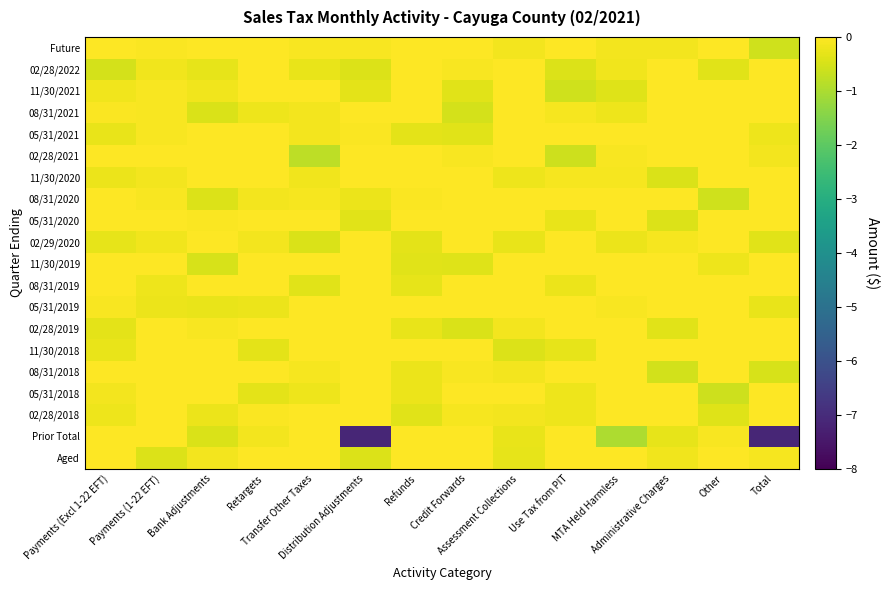

Reading right to left, extract all data points from this chart.

Future: Total=-0.6	Other=0.1	Administrative Charges=-0.1	MTA Held Harmless=-0.1	Use Tax from PIT=0.2	Assessment Collections=-0.1	Credit Forwards=0.2	Refunds=0.5	Distribution Adjustments=-0.1	Transfer Other Taxes=-0.1	Retargets=0.5	Bank Adjustments=0.2	Payments (1-22 EFT)=-0.0	Payments (Excl 1-22 EFT)=0.1
02/28/2022: Total=0.1	Other=-0.3	Administrative Charges=0.0	MTA Held Harmless=-0.2	Use Tax from PIT=-0.4	Assessment Collections=0.0	Credit Forwards=-0.1	Refunds=0.4	Distribution Adjustments=-0.4	Transfer Other Taxes=-0.3	Retargets=0.1	Bank Adjustments=-0.3	Payments (1-22 EFT)=-0.2	Payments (Excl 1-22 EFT)=-0.5
11/30/2021: Total=0.1	Other=0.2	Administrative Charges=0.1	MTA Held Harmless=-0.4	Use Tax from PIT=-0.6	Assessment Collections=0.1	Credit Forwards=-0.4	Refunds=0.2	Distribution Adjustments=-0.3	Transfer Other Taxes=-0.0	Retargets=0.6	Bank Adjustments=-0.2	Payments (1-22 EFT)=-0.1	Payments (Excl 1-22 EFT)=-0.2
08/31/2021: Total=0.3	Other=0.3	Administrative Charges=0.2	MTA Held Harmless=-0.2	Use Tax from PIT=-0.1	Assessment Collections=0.1	Credit Forwards=-0.5	Refunds=0.1	Distribution Adjustments=0.3	Transfer Other Taxes=-0.1	Retargets=-0.2	Bank Adjustments=-0.4	Payments (1-22 EFT)=-0.1	Payments (Excl 1-22 EFT)=-0.0
05/31/2021: Total=-0.2	Other=0.1	Administrative Charges=0.3	MTA Held Harmless=-0.0	Use Tax from PIT=0.4	Assessment Collections=0.2	Credit Forwards=-0.4	Refunds=-0.3	Distribution Adjustments=-0.1	Transfer Other Taxes=-0.1	Retargets=0.3	Bank Adjustments=0.1	Payments (1-22 EFT)=-0.1	Payments (Excl 1-22 EFT)=-0.3
02/28/2021: Total=-0.2	Other=0.4	Administrative Charges=0.1	MTA Held Harmless=-0.1	Use Tax from PIT=-0.6	Assessment Collections=0.0	Credit Forwards=-0.1	Refunds=0.0	Distribution Adjustments=0.2	Transfer Other Taxes=-0.8	Retargets=0.5	Bank Adjustments=-0.0	Payments (1-22 EFT)=0.5	Payments (Excl 1-22 EFT)=0.1
11/30/2020: Total=0.1	Other=0.1	Administrative Charges=-0.4	MTA Held Harmless=-0.1	Use Tax from PIT=-0.1	Assessment Collections=-0.2	Credit Forwards=0.3	Refunds=0.0	Distribution Adjustments=0.2	Transfer Other Taxes=-0.2	Retargets=0.1	Bank Adjustments=0.3	Payments (1-22 EFT)=-0.2	Payments (Excl 1-22 EFT)=-0.2
08/31/2020: Total=-0.0	Other=-0.6	Administrative Charges=-0.0	MTA Held Harmless=0.1	Use Tax from PIT=0.1	Assessment Collections=0.6	Credit Forwards=0.1	Refunds=-0.0	Distribution Adjustments=-0.2	Transfer Other Taxes=-0.1	Retargets=-0.1	Bank Adjustments=-0.4	Payments (1-22 EFT)=-0.1	Payments (Excl 1-22 EFT)=0.0
05/31/2020: Total=0.7	Other=0.2	Administrative Charges=-0.4	MTA Held Harmless=0.4	Use Tax from PIT=-0.3	Assessment Collections=0.2	Credit Forwards=0.2	Refunds=0.3	Distribution Adjustments=-0.4	Transfer Other Taxes=-0.0	Retargets=0.1	Bank Adjustments=-0.1	Payments (1-22 EFT)=0.7	Payments (Excl 1-22 EFT)=0.0
02/29/2020: Total=-0.4	Other=0.2	Administrative Charges=-0.1	MTA Held Harmless=-0.2	Use Tax from PIT=0.5	Assessment Collections=-0.3	Credit Forwards=0.1	Refunds=-0.3	Distribution Adjustments=0.0	Transfer Other Taxes=-0.5	Retargets=-0.2	Bank Adjustments=0.0	Payments (1-22 EFT)=-0.2	Payments (Excl 1-22 EFT)=-0.3
11/30/2019: Total=0.1	Other=-0.2	Administrative Charges=0.1	MTA Held Harmless=0.1	Use Tax from PIT=0.1	Assessment Collections=0.2	Credit Forwards=-0.4	Refunds=-0.4	Distribution Adjustments=0.2	Transfer Other Taxes=0.1	Retargets=0.1	Bank Adjustments=-0.5	Payments (1-22 EFT)=0.4	Payments (Excl 1-22 EFT)=0.1
08/31/2019: Total=0.6	Other=0.2	Administrative Charges=0.1	MTA Held Harmless=0.3	Use Tax from PIT=-0.2	Assessment Collections=0.3	Credit Forwards=0.2	Refunds=-0.3	Distribution Adjustments=0.2	Transfer Other Taxes=-0.4	Retargets=0.1	Bank Adjustments=0.6	Payments (1-22 EFT)=-0.2	Payments (Excl 1-22 EFT)=0.1
05/31/2019: Total=-0.3	Other=0.2	Administrative Charges=0.8	MTA Held Harmless=-0.1	Use Tax from PIT=0.4	Assessment Collections=0.0	Credit Forwards=0.2	Refunds=0.1	Distribution Adjustments=0.1	Transfer Other Taxes=-0.0	Retargets=-0.2	Bank Adjustments=-0.3	Payments (1-22 EFT)=-0.2	Payments (Excl 1-22 EFT)=-0.1
02/28/2019: Total=0.1	Other=0.1	Administrative Charges=-0.4	MTA Held Harmless=0.1	Use Tax from PIT=0.3	Assessment Collections=-0.1	Credit Forwards=-0.5	Refunds=-0.3	Distribution Adjustments=-0.0	Transfer Other Taxes=0.1	Retargets=0.2	Bank Adjustments=-0.1	Payments (1-22 EFT)=0.1	Payments (Excl 1-22 EFT)=-0.3
11/30/2018: Total=1.2	Other=0.2	Administrative Charges=0.2	MTA Held Harmless=0.2	Use Tax from PIT=-0.3	Assessment Collections=-0.4	Credit Forwards=0.3	Refunds=0.3	Distribution Adjustments=0.2	Transfer Other Taxes=0.1	Retargets=-0.3	Bank Adjustments=0.0	Payments (1-22 EFT)=0.0	Payments (Excl 1-22 EFT)=-0.3
08/31/2018: Total=-0.5	Other=0.2	Administrative Charges=-0.6	MTA Held Harmless=0.7	Use Tax from PIT=0.0	Assessment Collections=-0.1	Credit Forwards=-0.1	Refunds=-0.2	Distribution Adjustments=0.2	Transfer Other Taxes=-0.1	Retargets=0.2	Bank Adjustments=0.3	Payments (1-22 EFT)=0.3	Payments (Excl 1-22 EFT)=0.2
05/31/2018: Total=0.1	Other=-0.6	Administrative Charges=0.2	MTA Held Harmless=0.6	Use Tax from PIT=-0.2	Assessment Collections=0.0	Credit Forwards=0.1	Refunds=-0.2	Distribution Adjustments=0.2	Transfer Other Taxes=-0.2	Retargets=-0.3	Bank Adjustments=0.0	Payments (1-22 EFT)=0.3	Payments (Excl 1-22 EFT)=-0.1
02/28/2018: Total=0.3	Other=-0.4	Administrative Charges=0.1	MTA Held Harmless=0.5	Use Tax from PIT=-0.2	Assessment Collections=-0.1	Credit Forwards=-0.1	Refunds=-0.4	Distribution Adjustments=0.3	Transfer Other Taxes=0.2	Retargets=-0.0	Bank Adjustments=-0.2	Payments (1-22 EFT)=0.3	Payments (Excl 1-22 EFT)=-0.2
Prior Total: Total=-7.2	Other=-0.1	Administrative Charges=-0.3	MTA Held Harmless=-1.0	Use Tax from PIT=-0.0	Assessment Collections=-0.3	Credit Forwards=0.2	Refunds=0.1	Distribution Adjustments=-7.2	Transfer Other Taxes=0.4	Retargets=-0.1	Bank Adjustments=-0.5	Payments (1-22 EFT)=0.3	Payments (Excl 1-22 EFT)=0.6
Aged: Total=-0.1	Other=0.0	Administrative Charges=-0.2	MTA Held Harmless=0.1	Use Tax from PIT=0.1	Assessment Collections=-0.3	Credit Forwards=0.0	Refunds=0.3	Distribution Adjustments=-0.4	Transfer Other Taxes=0.4	Retargets=0.0	Bank Adjustments=-0.1	Payments (1-22 EFT)=-0.4	Payments (Excl 1-22 EFT)=0.5